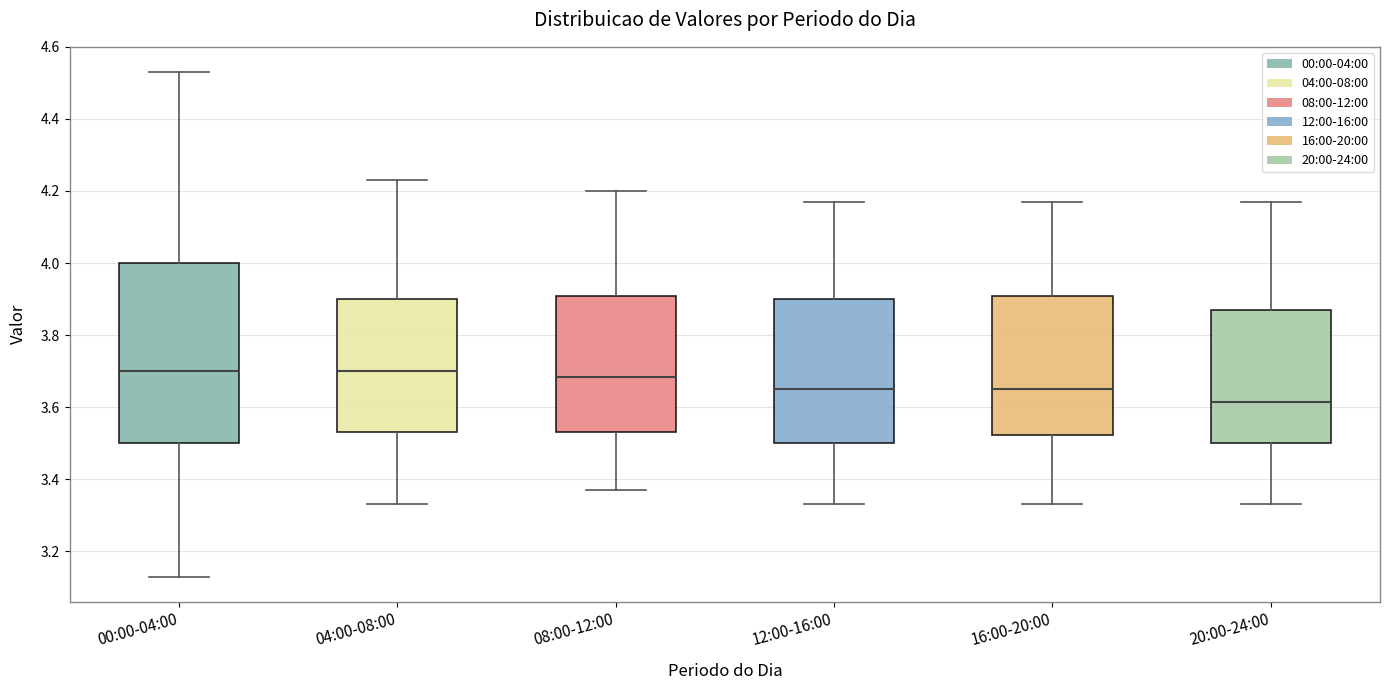

Reading left to right, read every box against the y-axis: the position of its median line, the range the box covers, and the ends of its whiskers. The values are not printed on the chart, so give them approximately, as read against the axis.

00:00-04:00: median 3.70, box 3.50 to 4.00, whiskers 3.14 to 4.54
04:00-08:00: median 3.70, box 3.54 to 3.90, whiskers 3.34 to 4.24
08:00-12:00: median 3.68, box 3.54 to 3.90, whiskers 3.38 to 4.20
12:00-16:00: median 3.66, box 3.50 to 3.90, whiskers 3.34 to 4.18
16:00-20:00: median 3.66, box 3.52 to 3.90, whiskers 3.34 to 4.18
20:00-24:00: median 3.62, box 3.50 to 3.88, whiskers 3.34 to 4.18